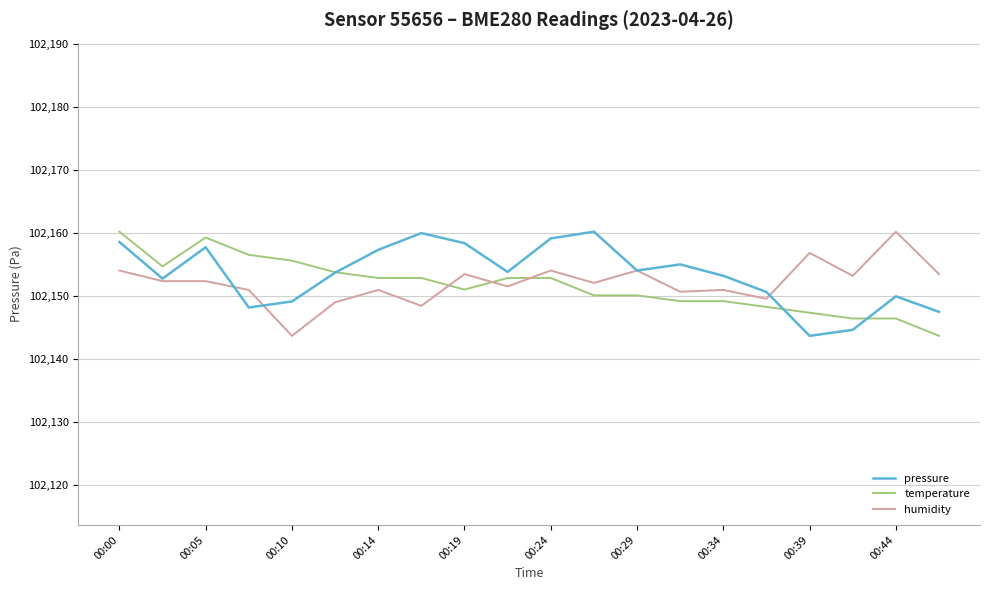

What is the lowest value of the pressure series?

102143.6